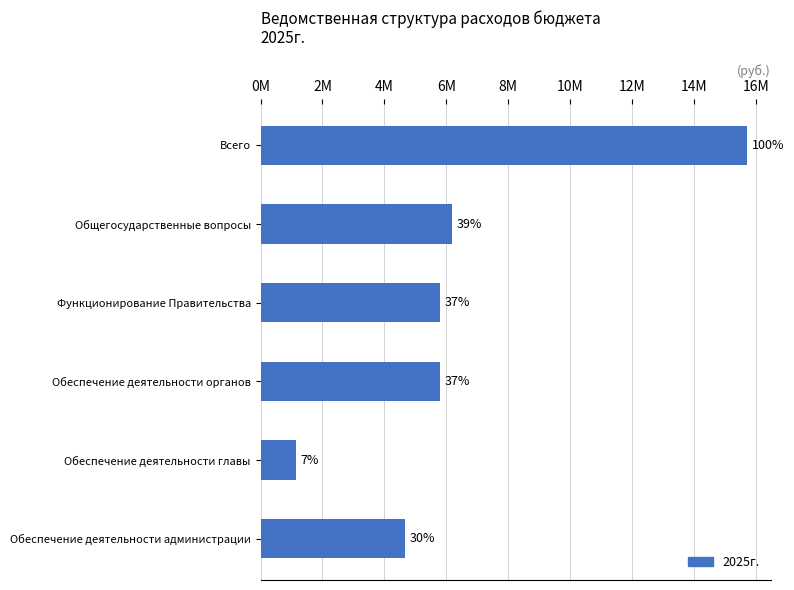

Does the chart contain any negative values?

No